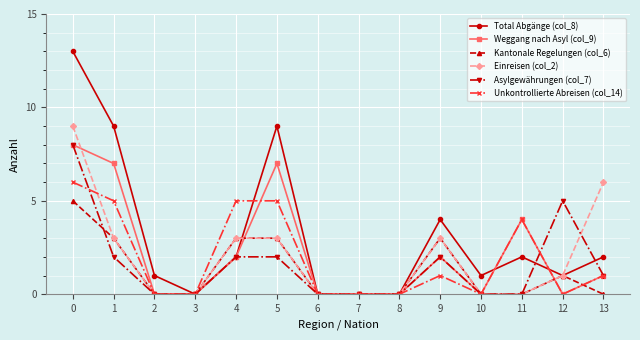

What is the greatest value displayed?

13